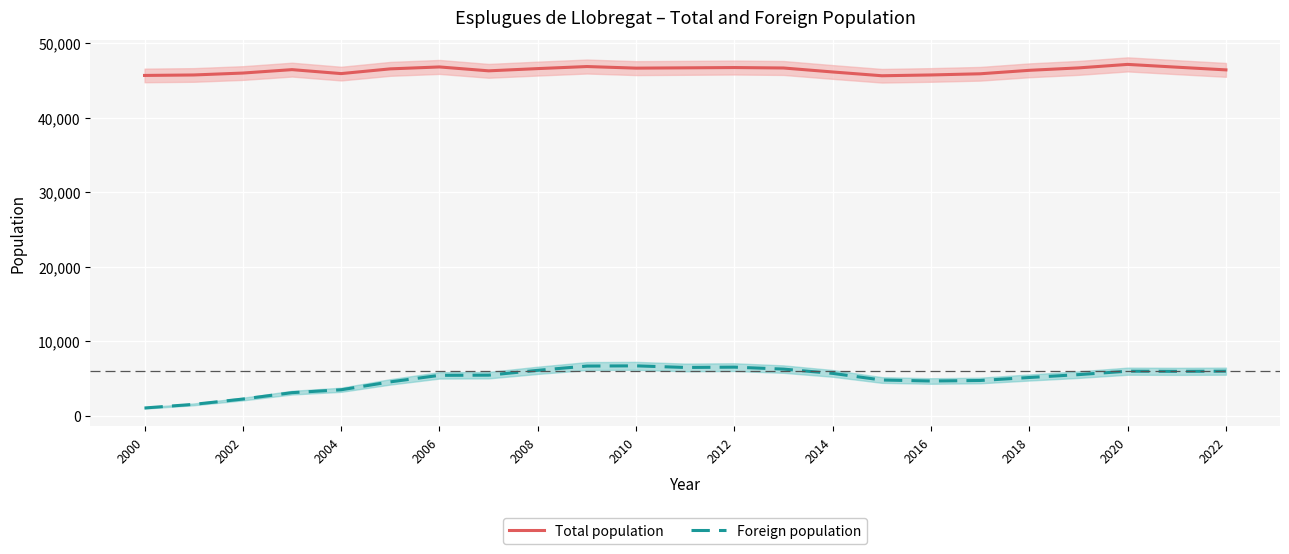

At which label does Foreign population reach its minimum?

2000